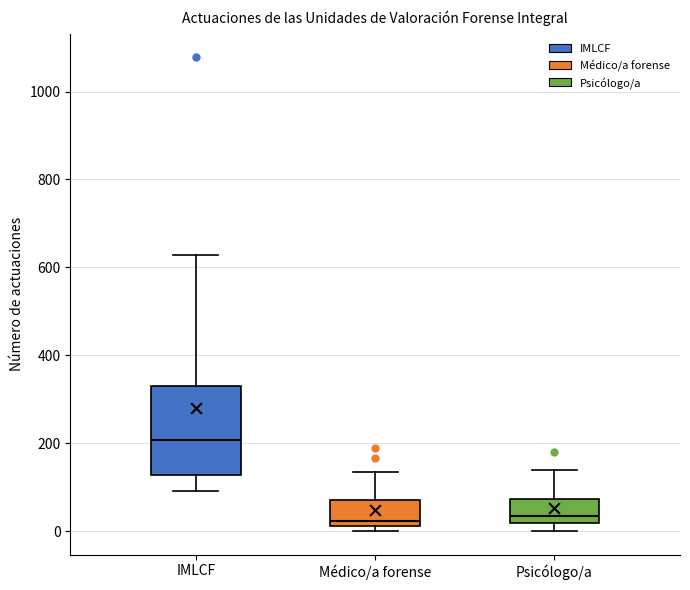

Which box has the highest median line?

IMLCF